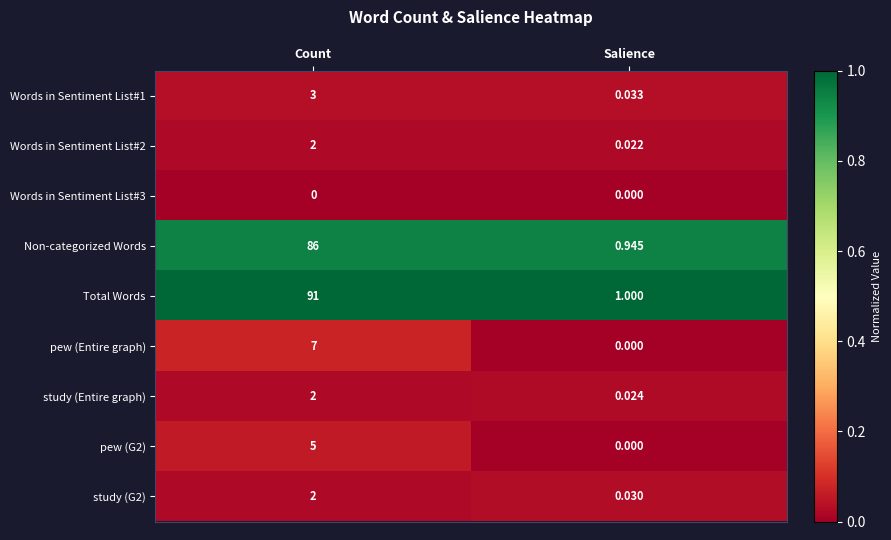

Is the value of Non-categorized Words at Salience greater than the value of Total Words at Salience?

No